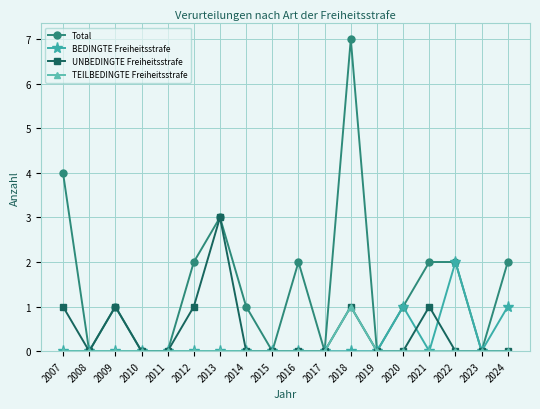

Rank the series by their maximum value, from highest to lowest.

Total, UNBEDINGTE Freiheitsstrafe, BEDINGTE Freiheitsstrafe, TEILBEDINGTE Freiheitsstrafe